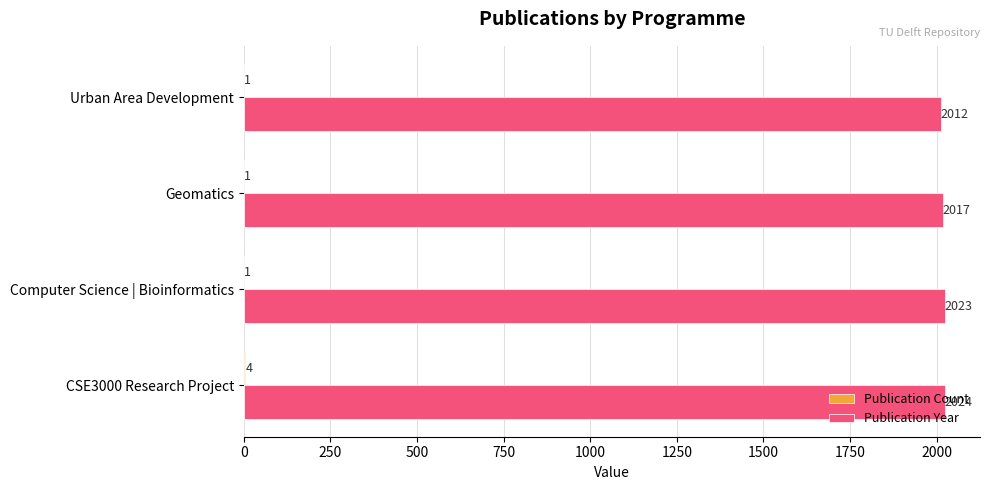

At which category is the sum across all series the highest?

CSE3000 Research Project